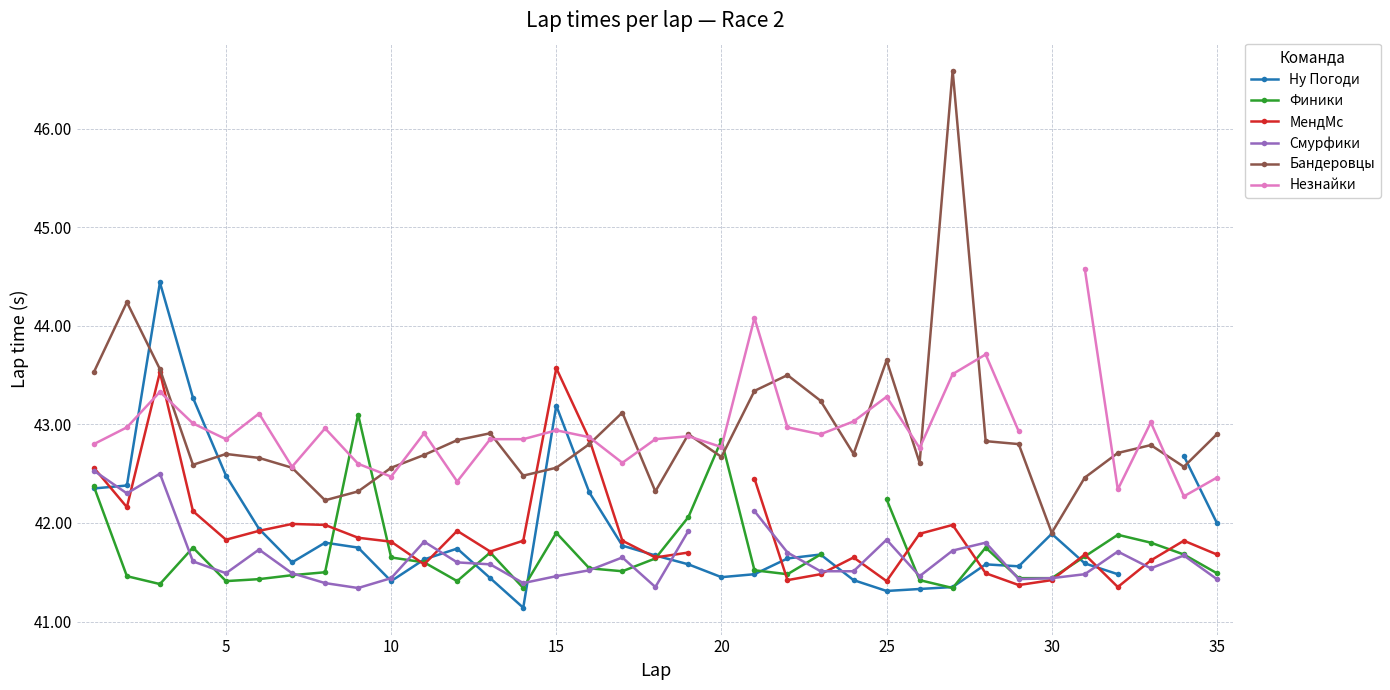

How many values in the МендМс series exceed 41?

34